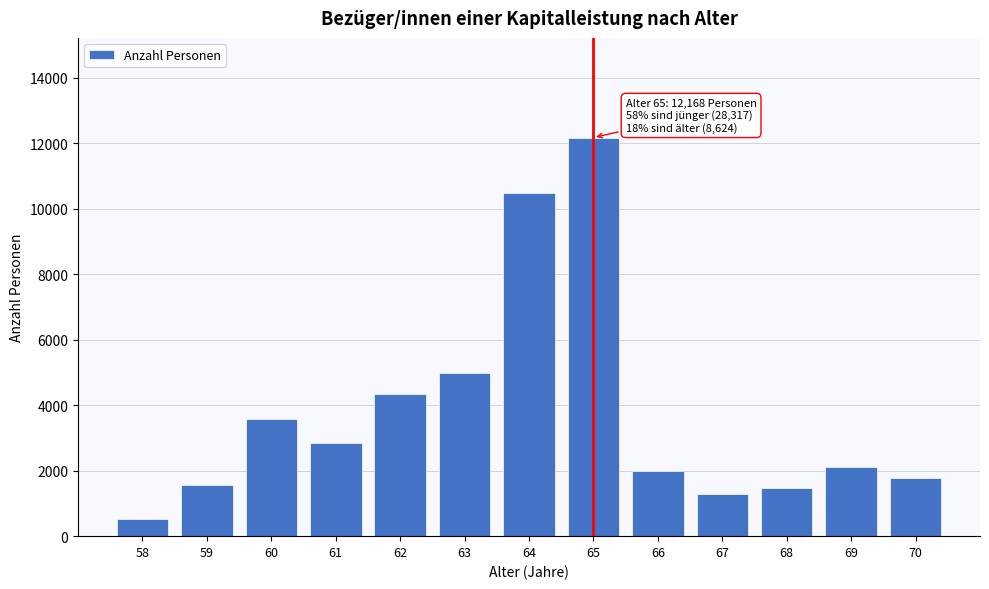

Reading right to left, what are all the values shown in this chart?

1786	2096	1468	1277	1997	12168	10477	4981	4347	2843	3589	1566	514